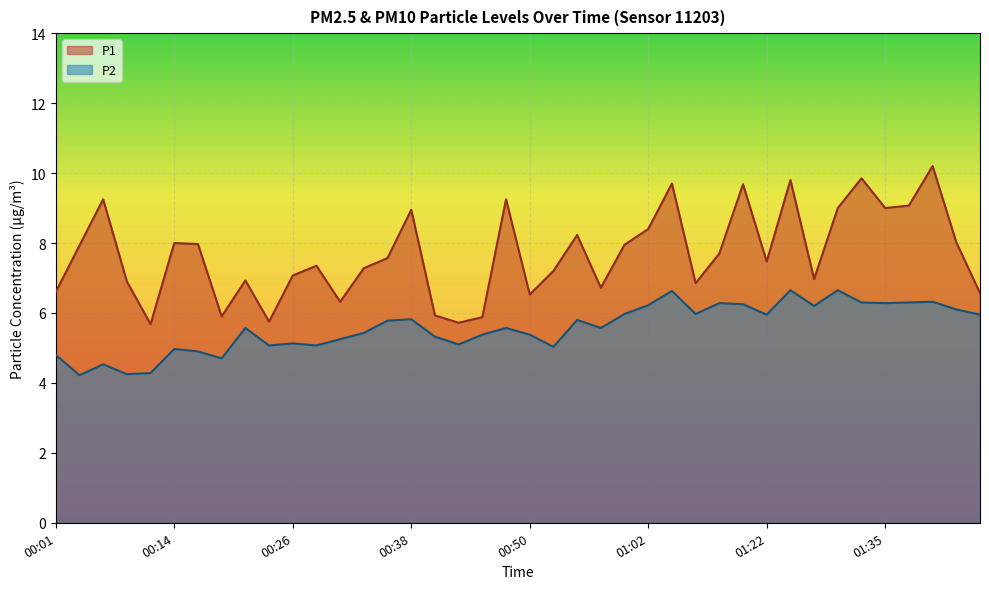

True or false: P1 has a value of 3.5 at 01:40.

False